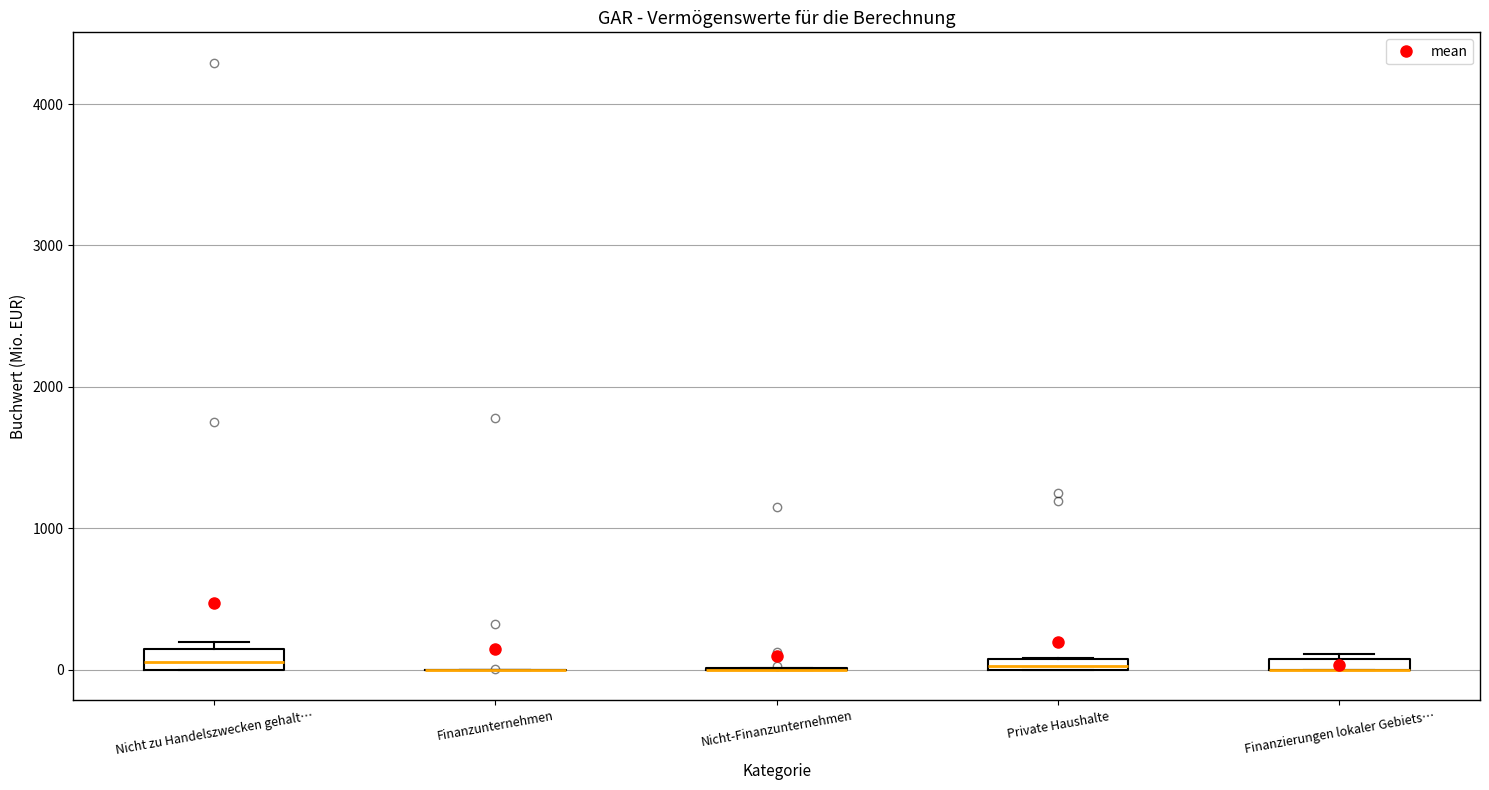

Where is the lower edge of the box for Private Haushalte on the y-axis? The values are not printed on the chart, so give them approximately, as read against the axis.

0